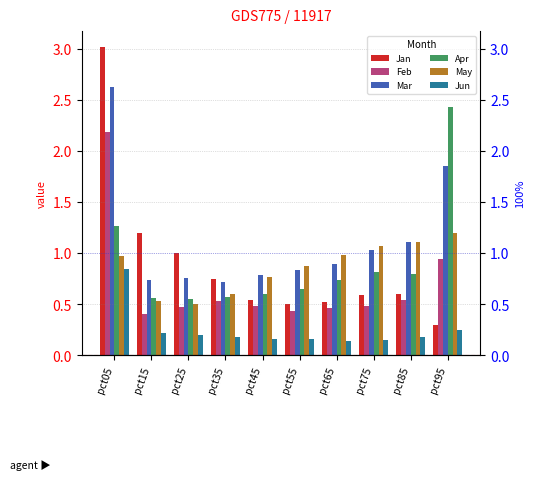

At how many categories does at least one series exceed 2?

2